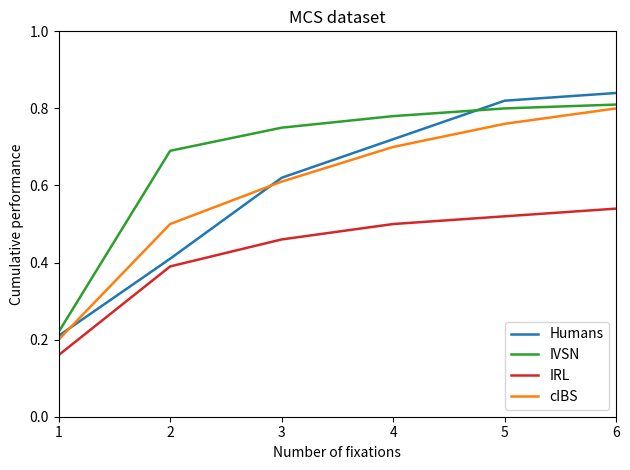

Does the chart display data point markers on the line(s)?

No